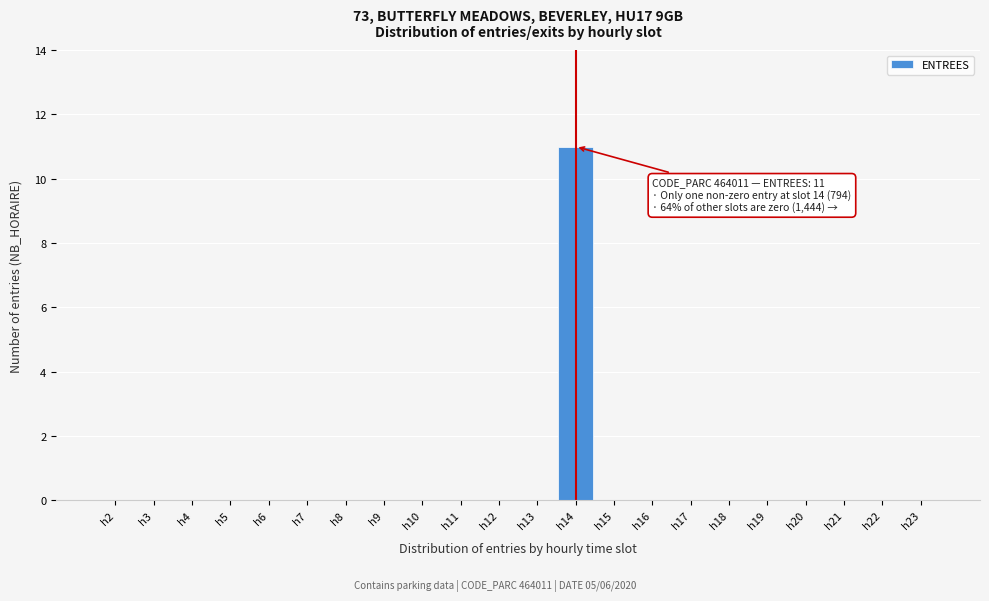

Reading left to right, extract all data points from this chart.

h2=0	h3=0	h4=0	h5=0	h6=0	h7=0	h8=0	h9=0	h10=0	h11=0	h12=0	h13=0	h14=11	h15=0	h16=0	h17=0	h18=0	h19=0	h20=0	h21=0	h22=0	h23=0